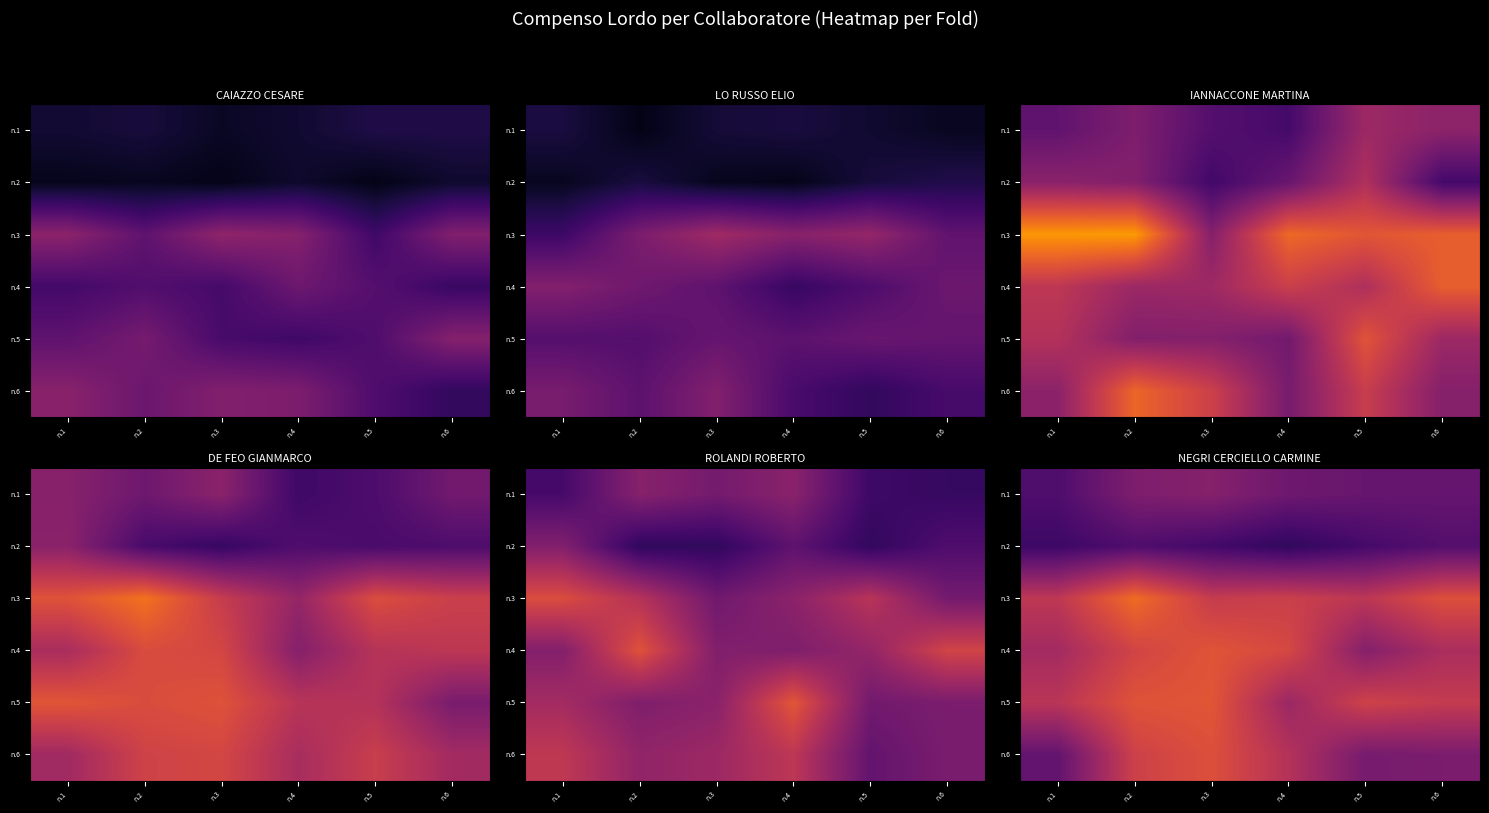

The value of n.1 at n.4 is 16049.3. True or false?

True